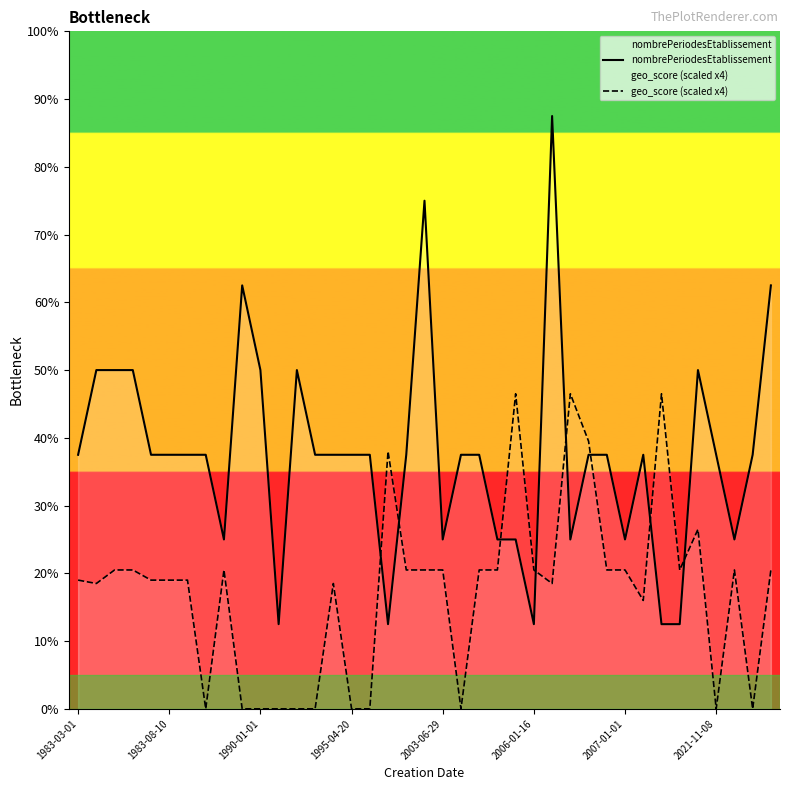

Which label corresponds to the smallest value in the chart?

2021-11-08